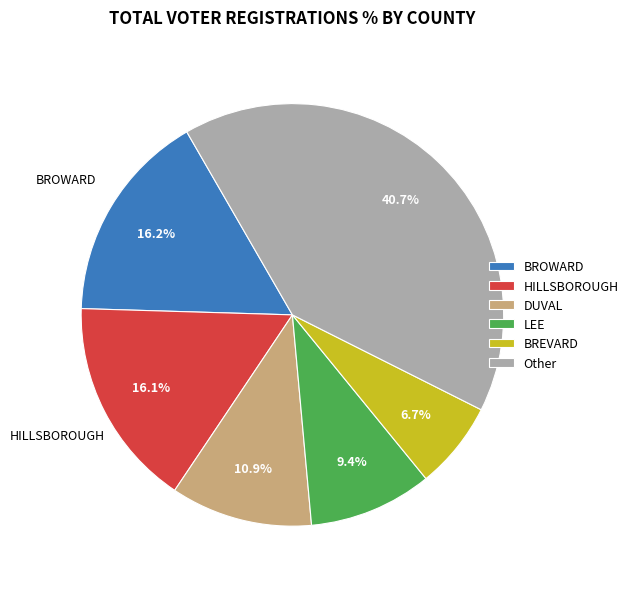

Which has a higher value, DUVAL or HILLSBOROUGH?

HILLSBOROUGH